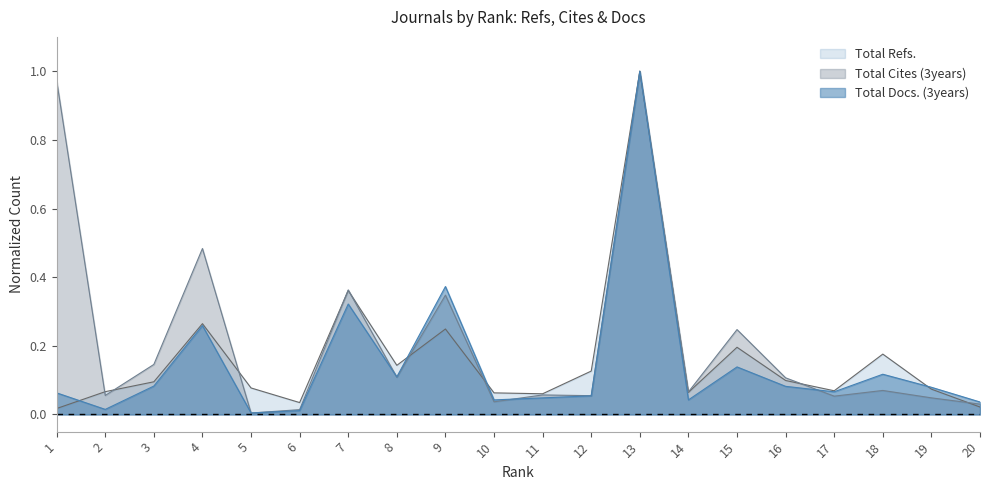

True or false: Total Refs. has a value of 0.1 at 8.

True